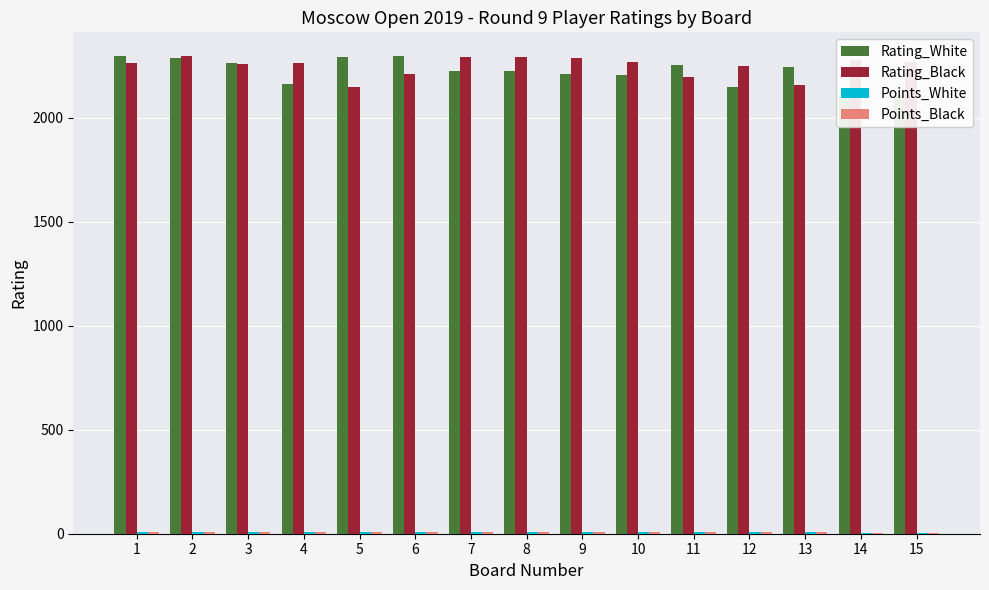

List the labels in order of Rating_Black value, smallest first.

5, 13, 11, 6, 12, 3, 4, 1, 10, 15, 14, 9, 8, 7, 2